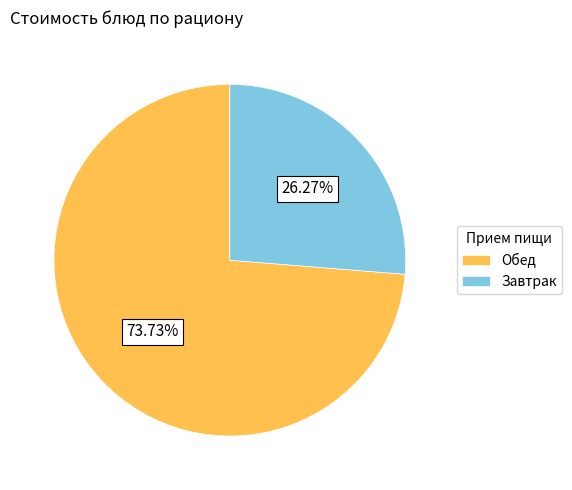

Between Завтрак and Обед, which is larger?

Обед